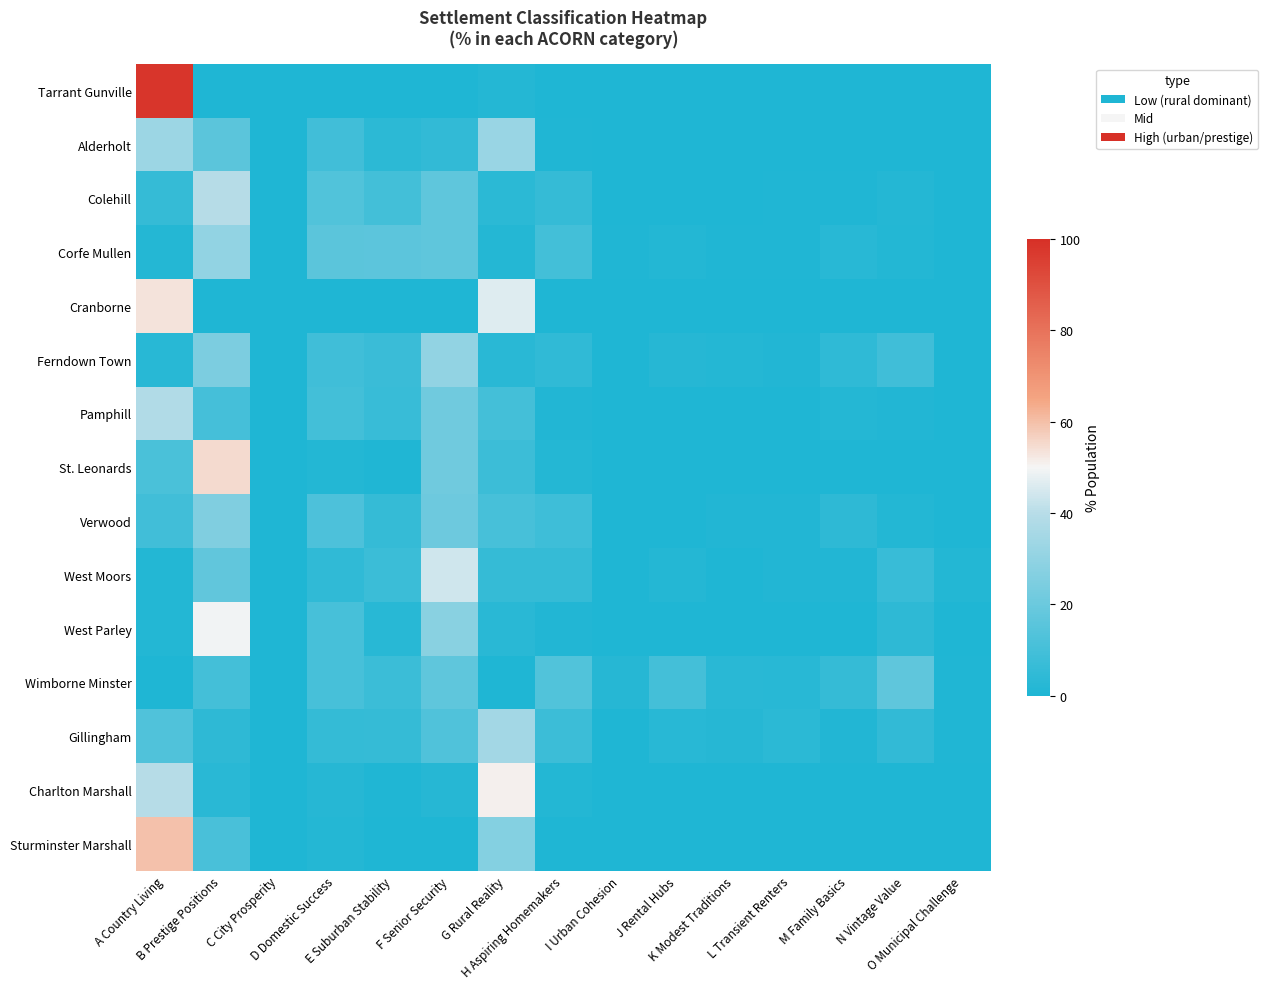

What is the difference between the highest and lowest values at G Rural Reality?

51.1